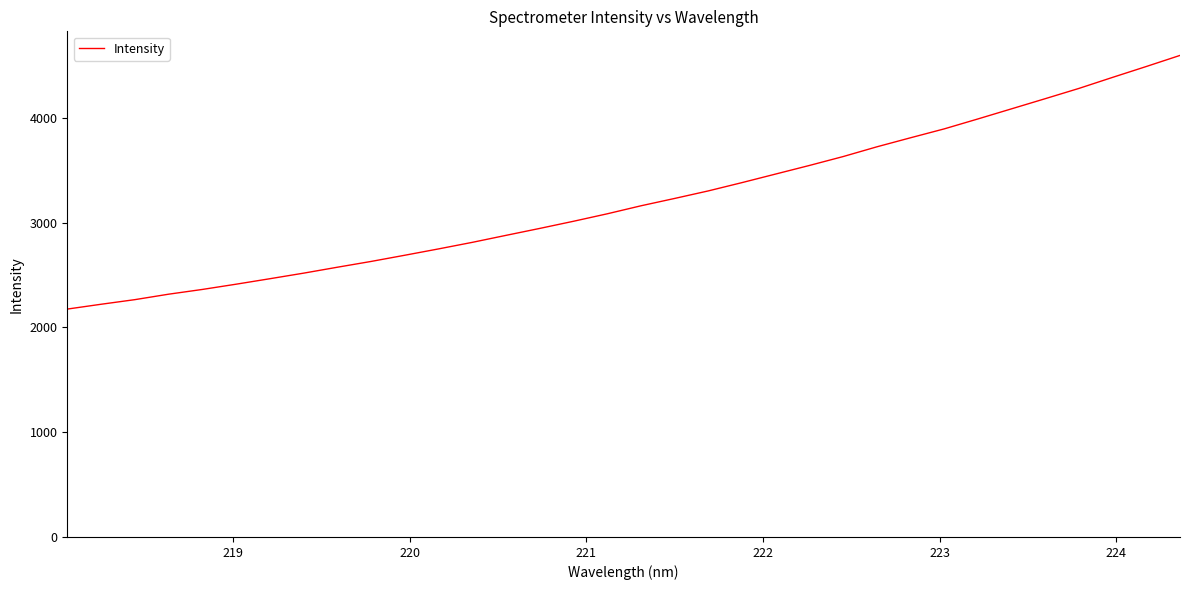

How many lines are shown in the chart?

1